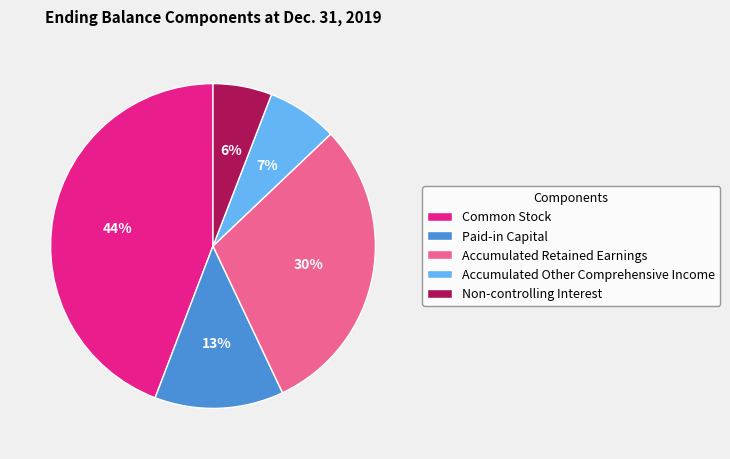

Does any single category account for the majority?

No